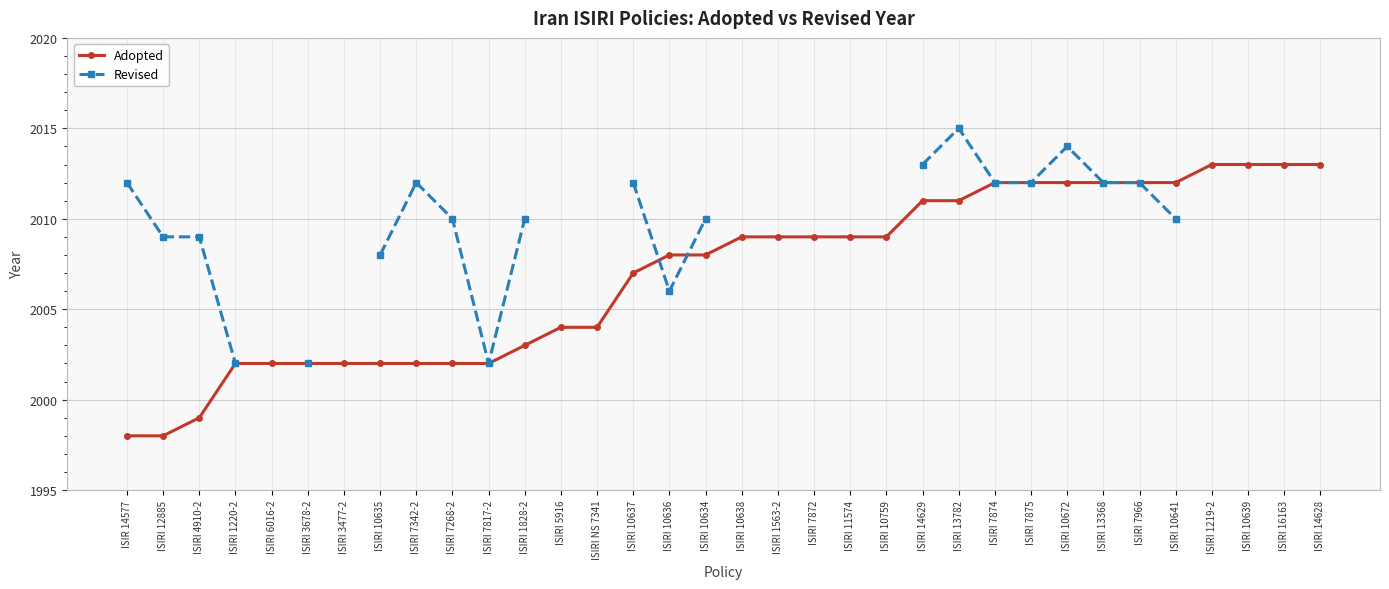

True or false: Revised has a value of 1314.8 at ISIRI 7817-2.

False